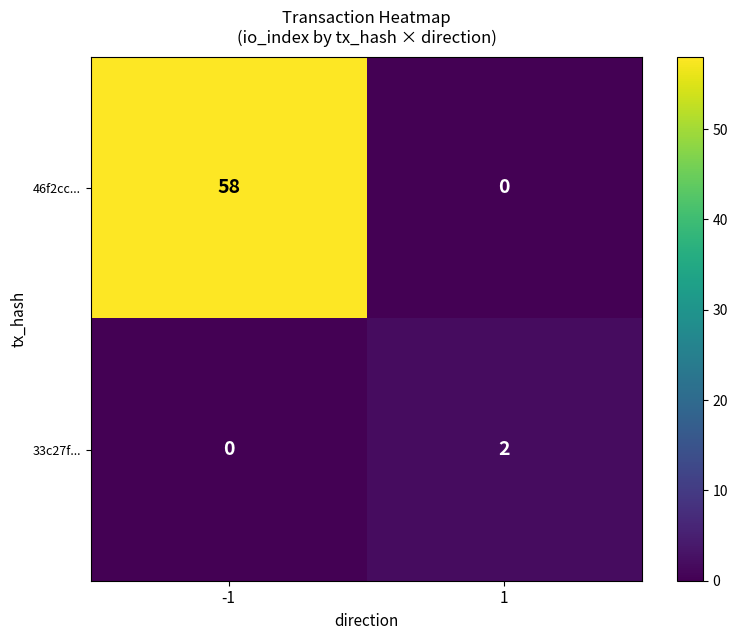

List the series in order of their peak value, lowest first.

33c27f..., 46f2cc...